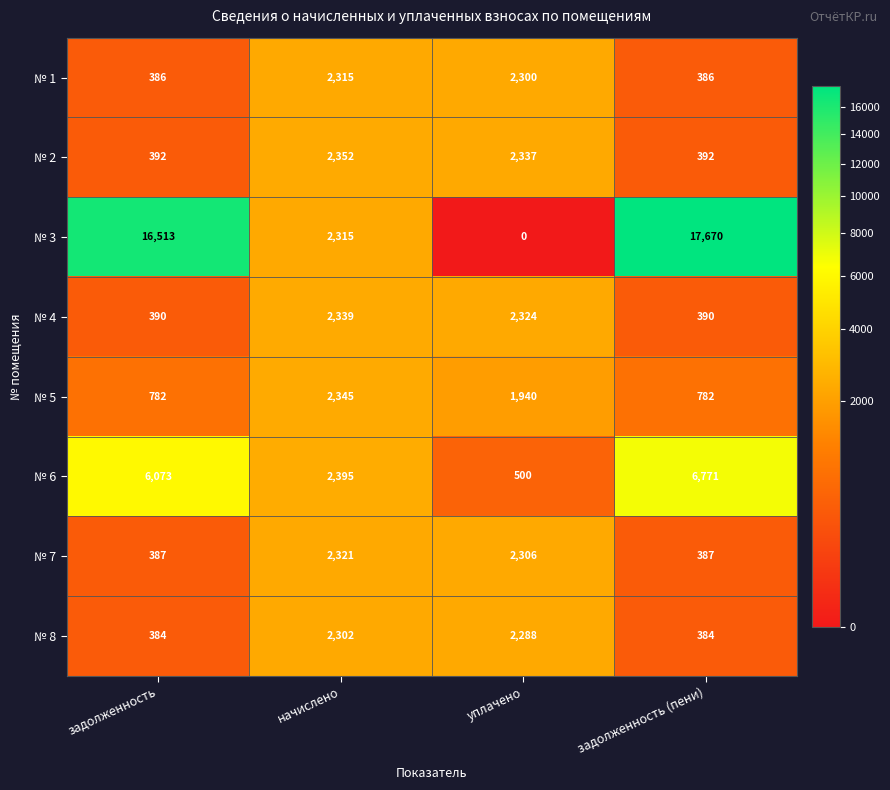

Which series has the largest range (max minus min)?

№ 3